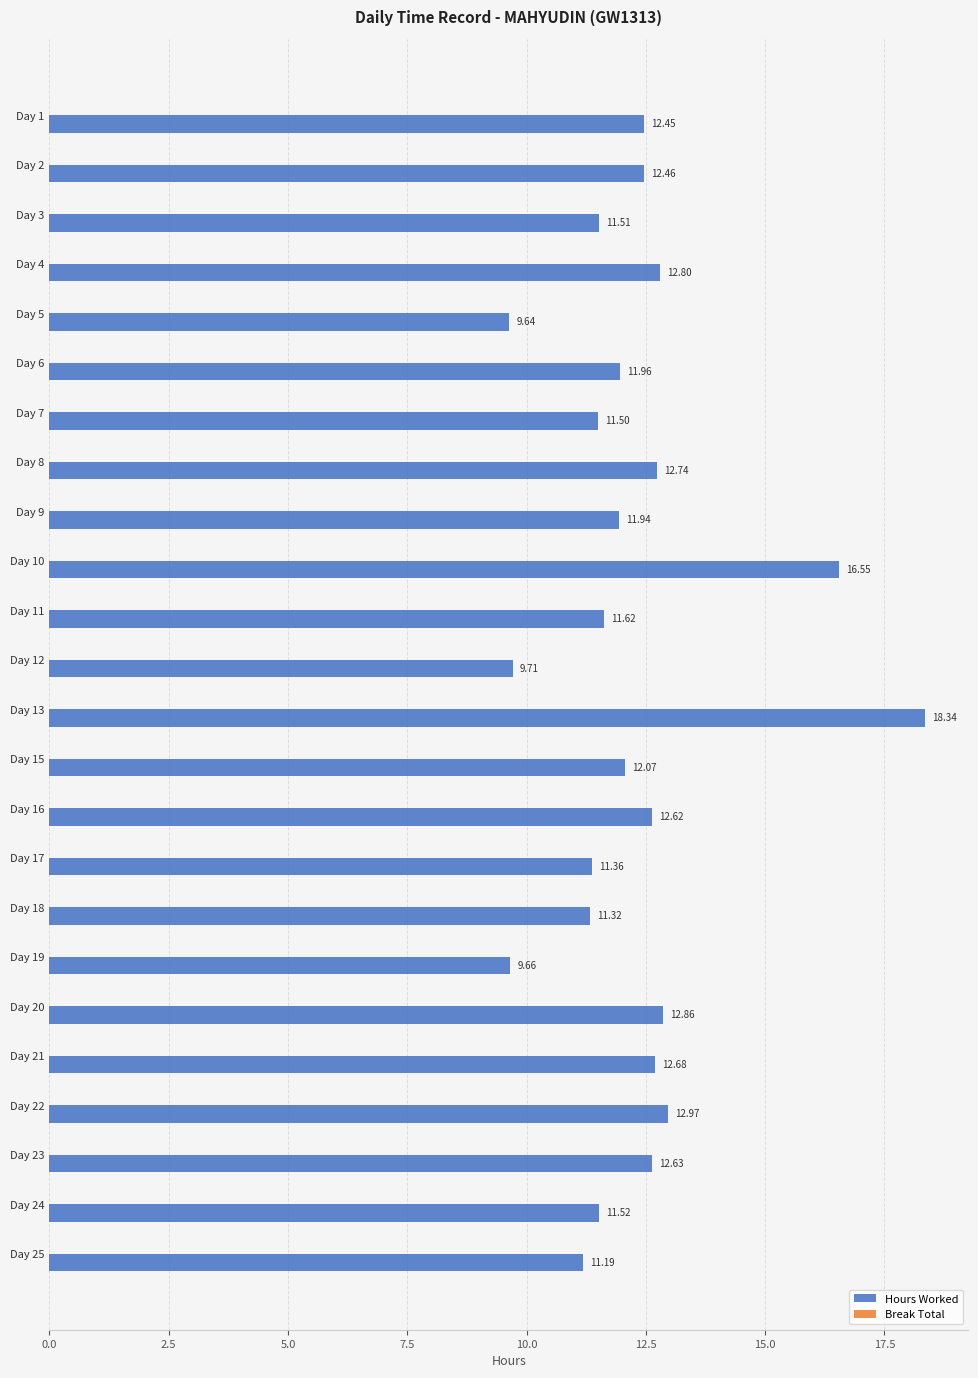

Approximately how many times larger is the value at Day 21 compared to Day 2?

1.0